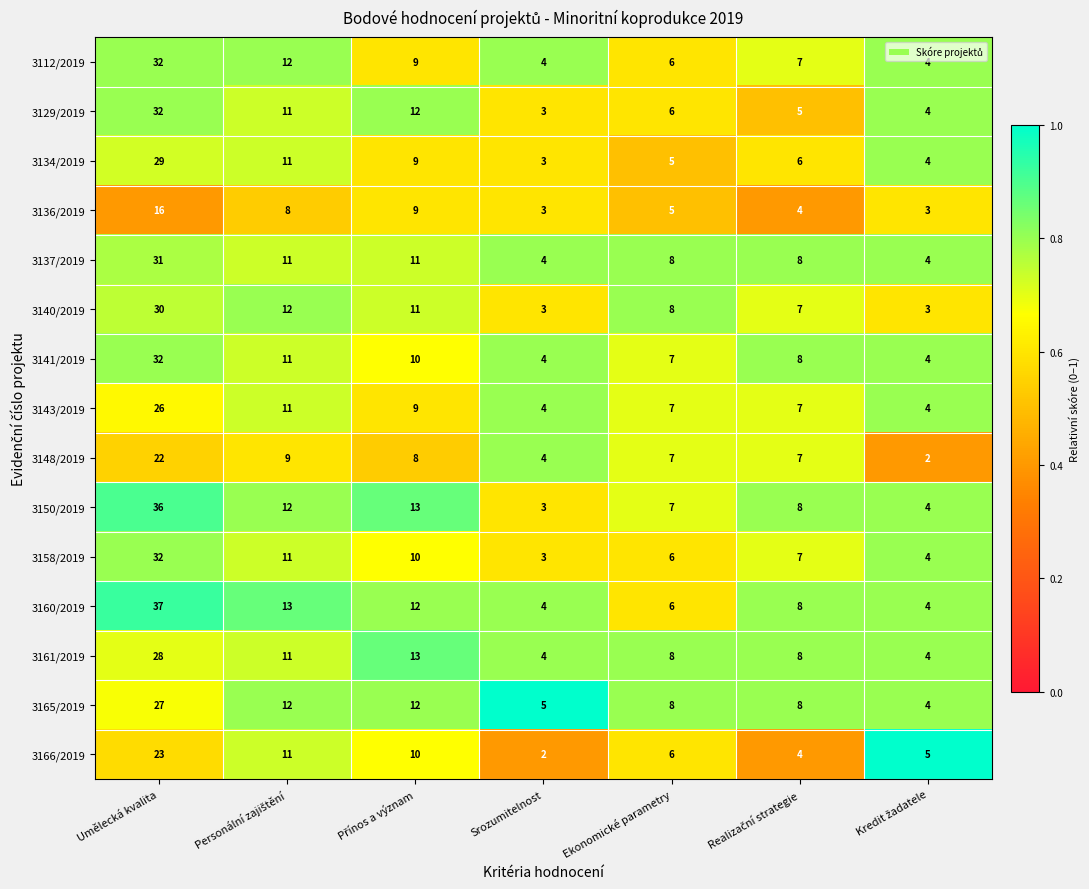

Is it true that 3158/2019 equals 43 at Umělecká kvalita?

False